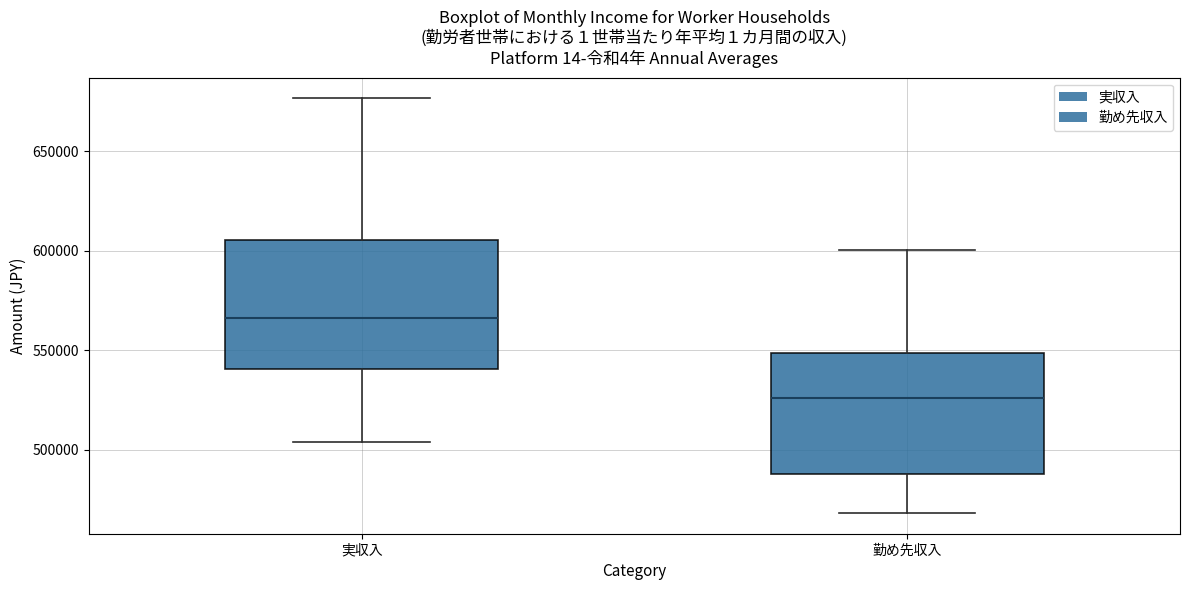

Reading left to right, transcribe this box plot: for each box, give where its median line is, the range the box spans, and where its two whiskers end, as read against the y-axis. The values are not printed on the chart, so give them approximately, as read against the axis.

実収入: median 565000, box 540000 to 605000, whiskers 505000 to 675000
勤め先収入: median 525000, box 490000 to 550000, whiskers 470000 to 600000